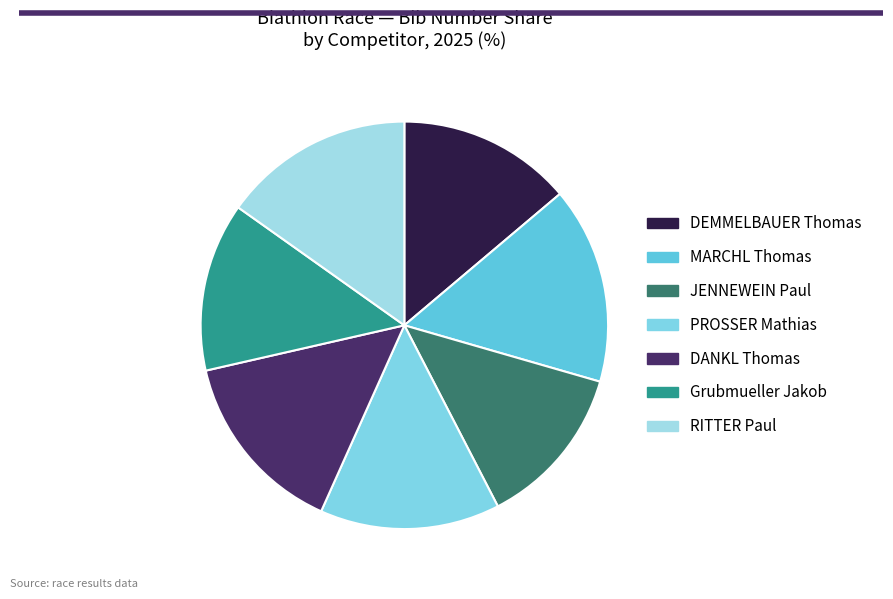

Combined, what portion of the pie is JENNEWEIN Paul and DANKL Thomas?

27.7%